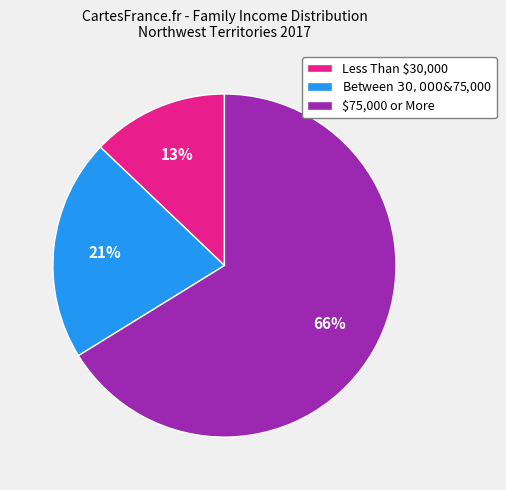

Approximately how many times larger is the value at Between $30,000 & $75,000 compared to Less Than $30,000?

1.6